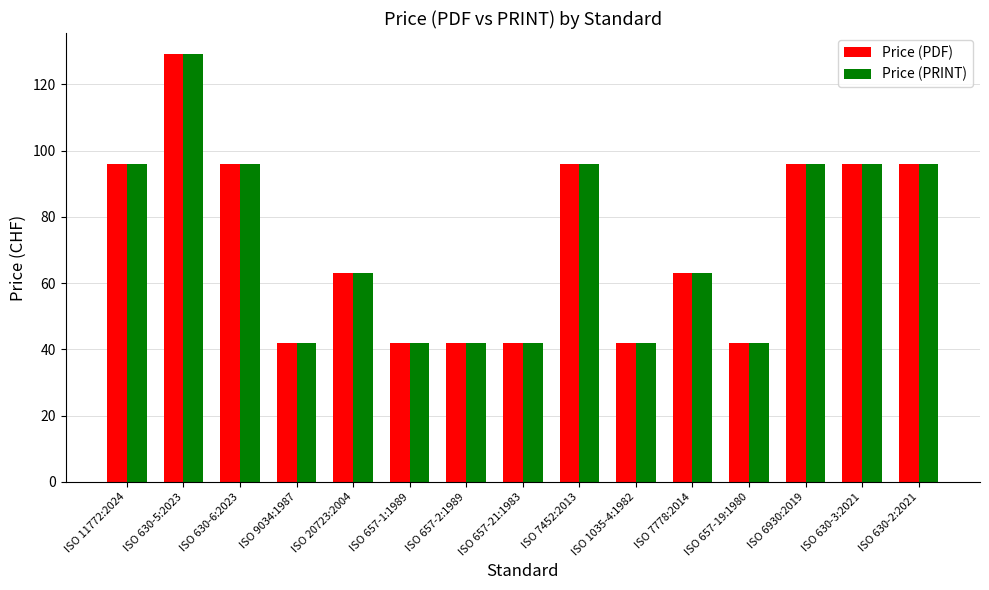

What is the difference between the second highest and second lowest values in the Price (PDF) series?

54